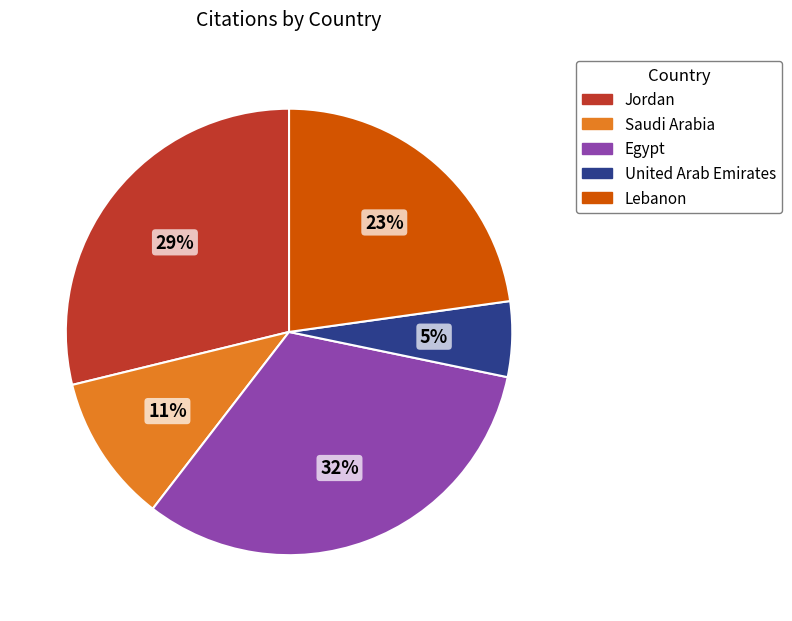

What is the largest slice in the pie chart?

Egypt